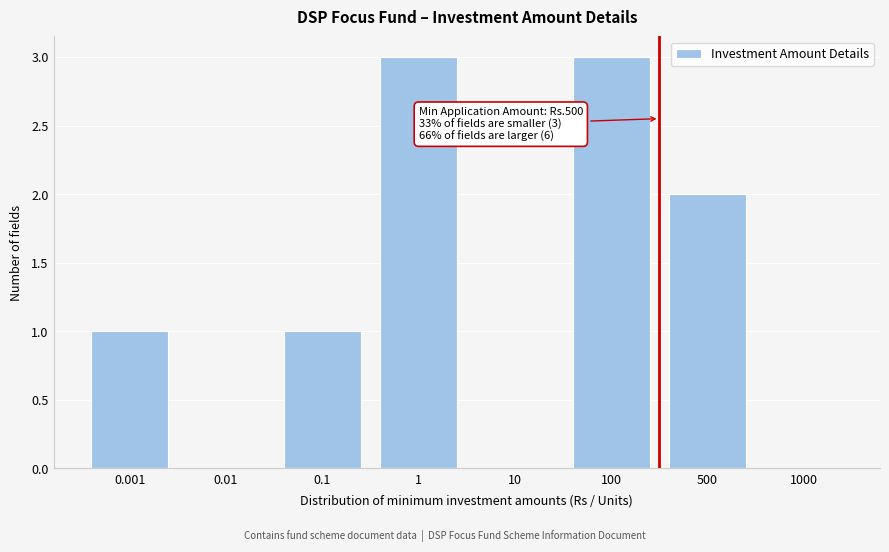

Reading right to left, what are all the values shown in this chart?

1000=0	500=2	100=3	10=0	1=3	0.1=1	0.01=0	0.001=1